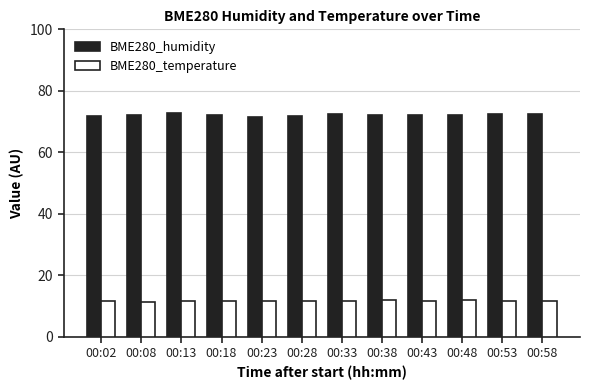

At how many categories does at least one series exceed 21?

12